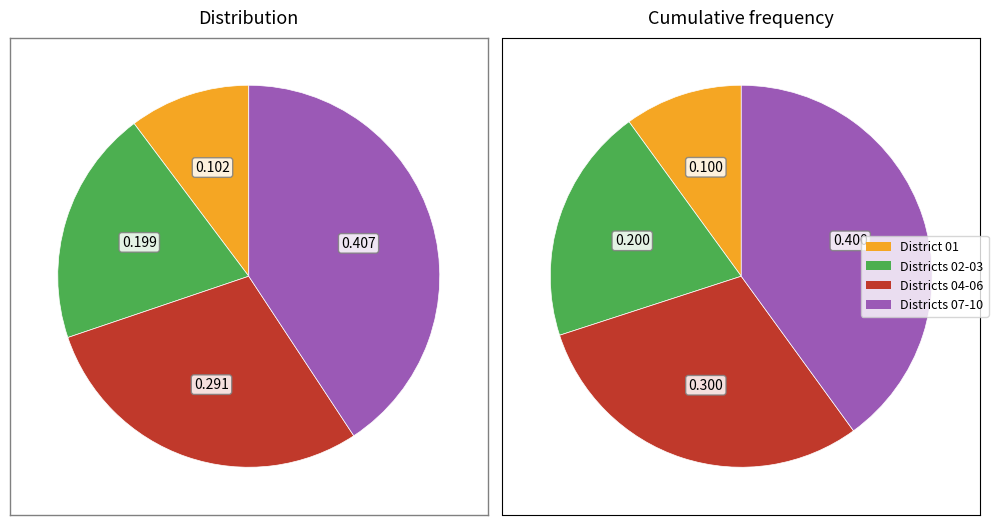

True or false: values_2020 accounts for 1% of the total.

False